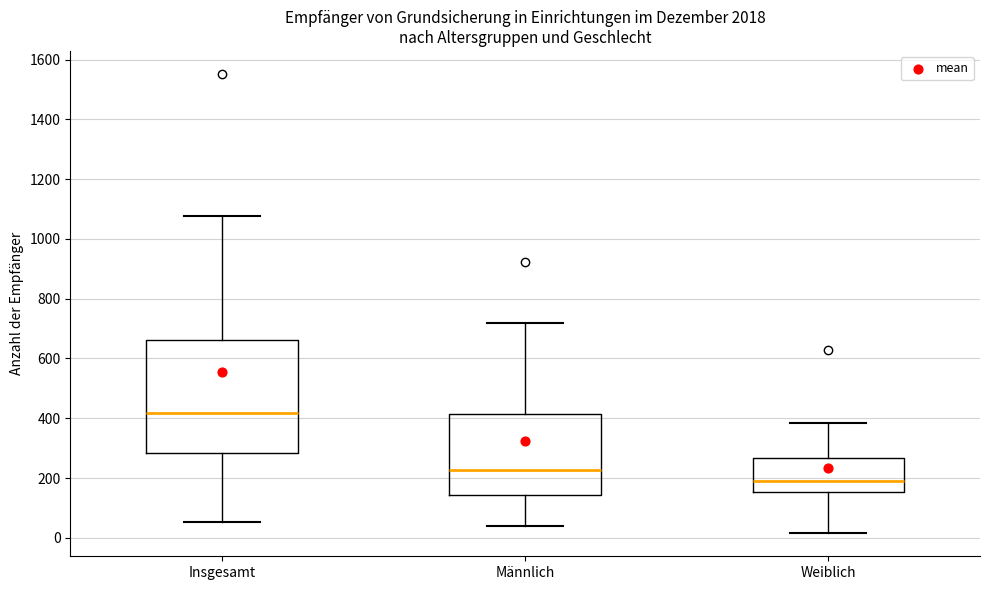

Where does the upper whisker of the box for Männlich end on the y-axis? The values are not printed on the chart, so give them approximately, as read against the axis.

720